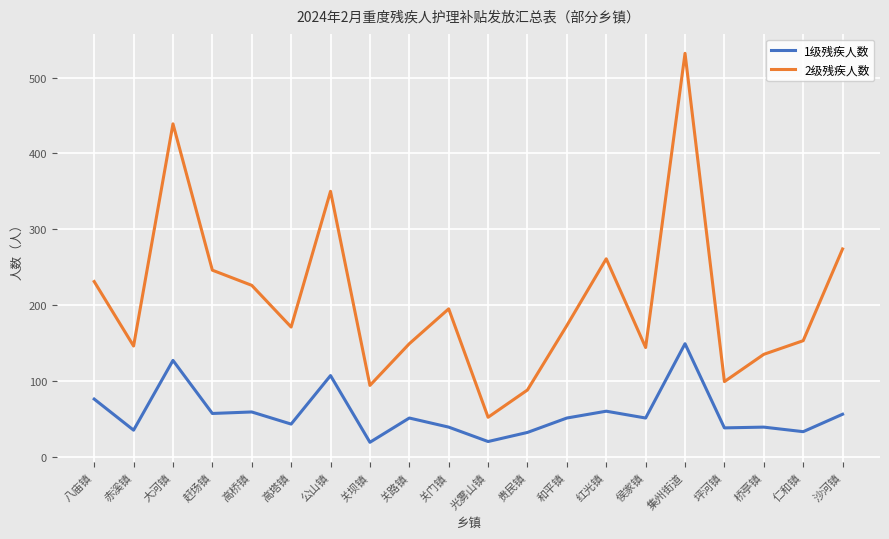

What is the smallest value displayed?

19